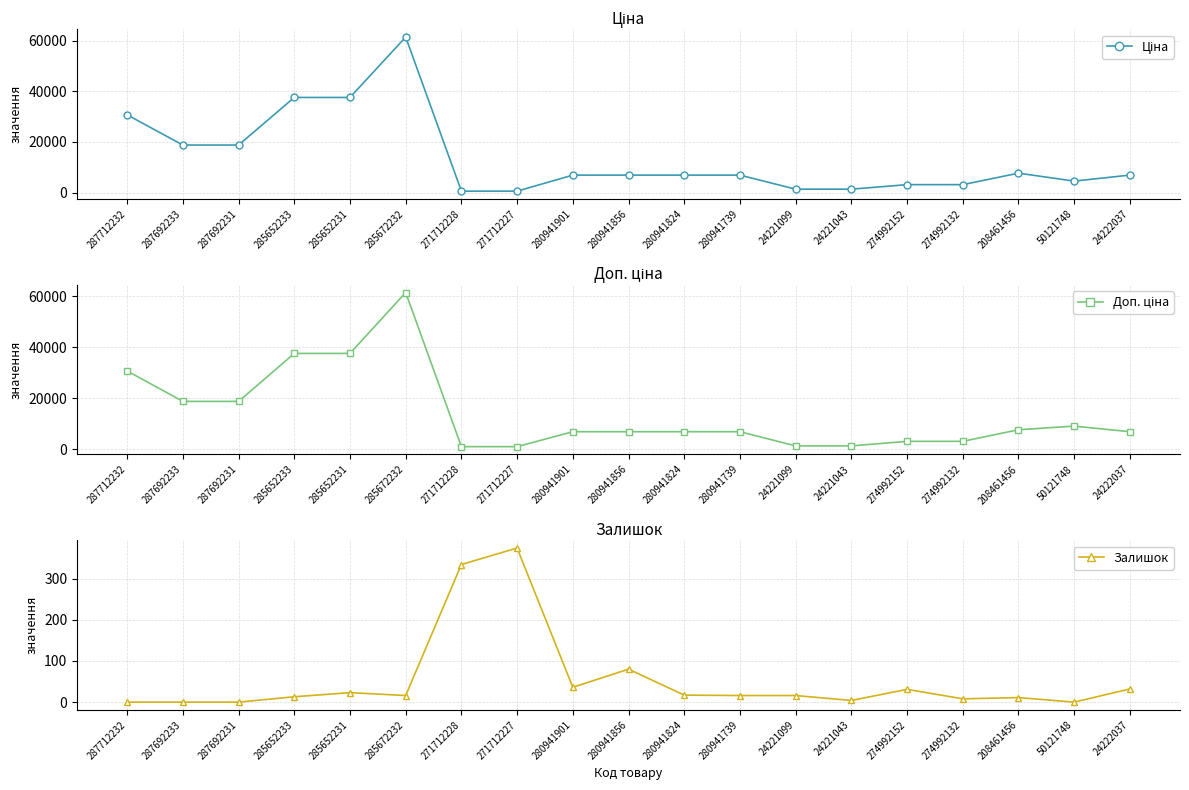

What is the lowest value of the Ціна series?

589.9